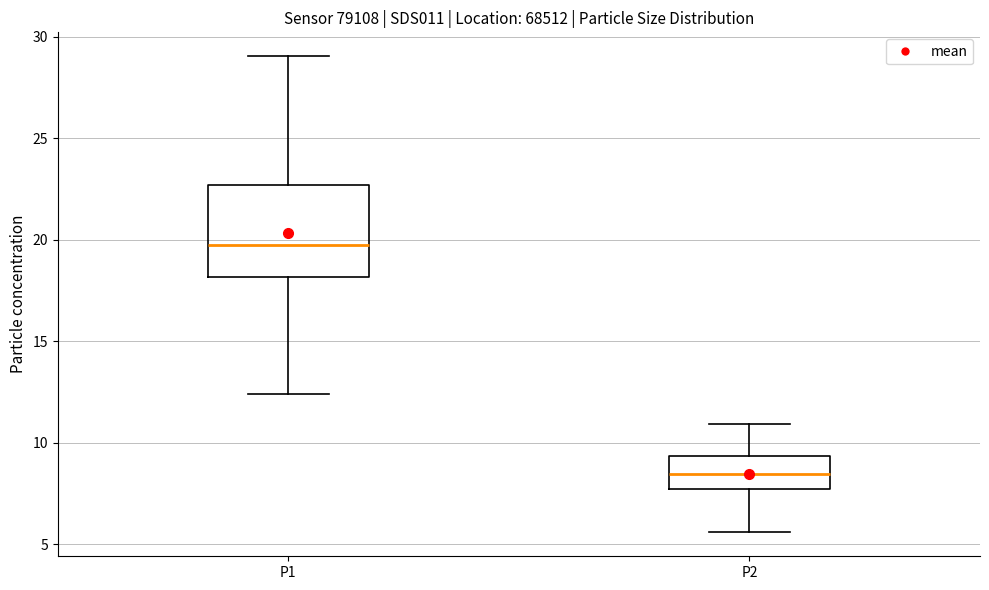

Where does the lower whisker of the box for P1 end on the y-axis? The values are not printed on the chart, so give them approximately, as read against the axis.

12.5